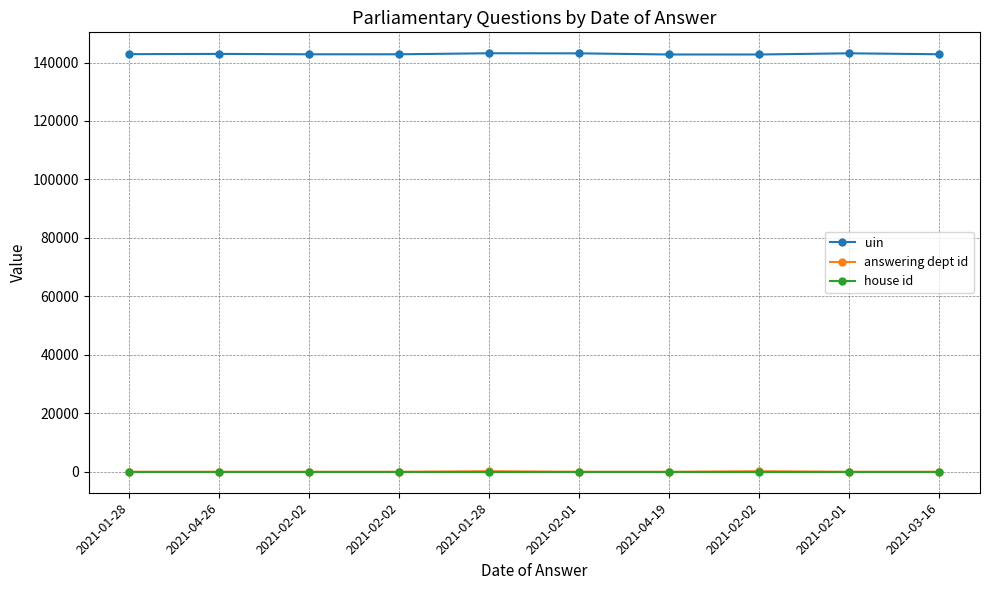

What are all the series names shown in the legend?

uin, answering dept id, house id